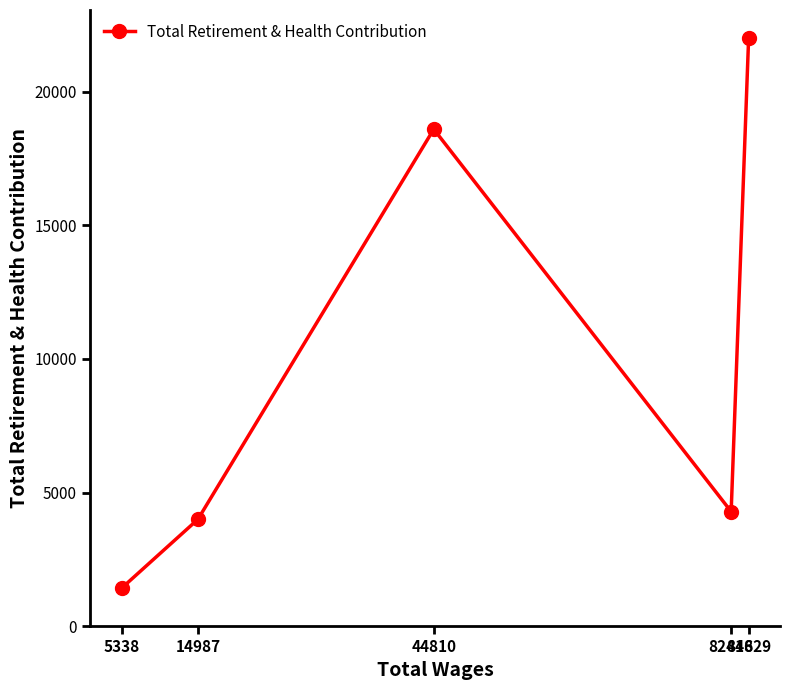

True or false: there are more than 2 points higher than both neighbors.

False